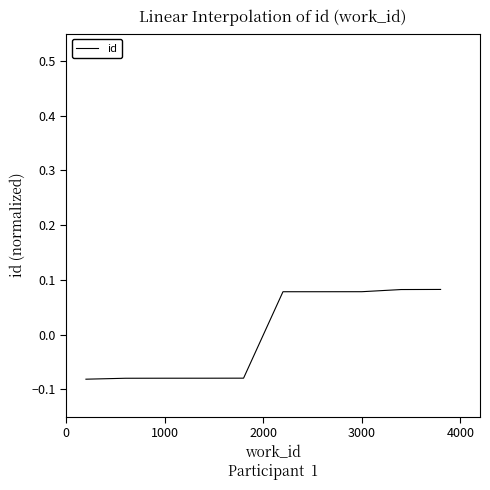

Reading left to right, extract all data points from this chart.

-0.1	-0.1	-0.1	-0.1	-0.1	0.1	0.1	0.1	0.1	0.1